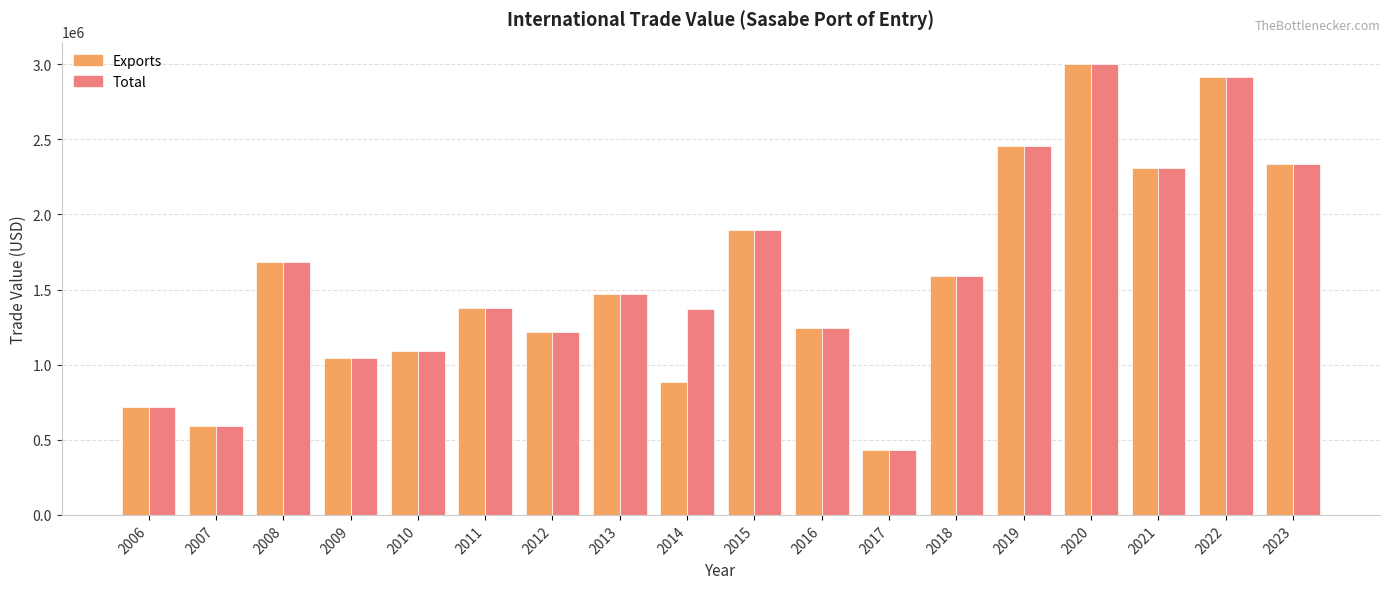

Which label corresponds to the largest value in the chart?

2020